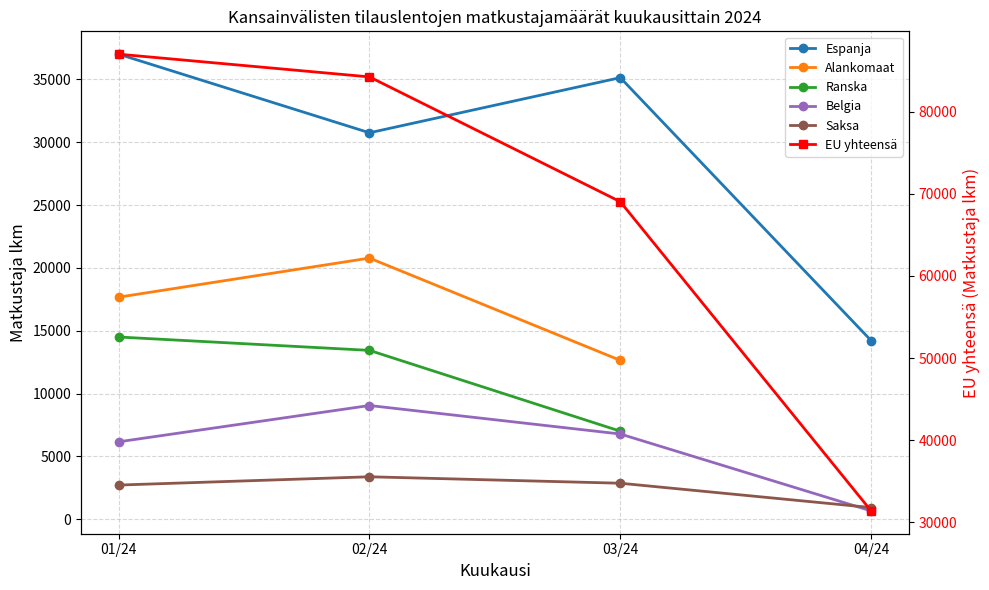

The value of Belgia at 01/24 is 3050.3. True or false?

False